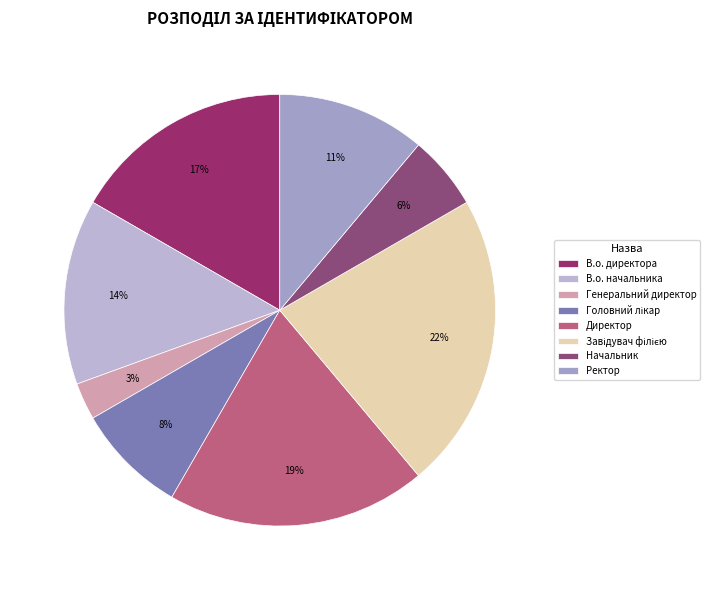

Does any single category account for the majority?

No